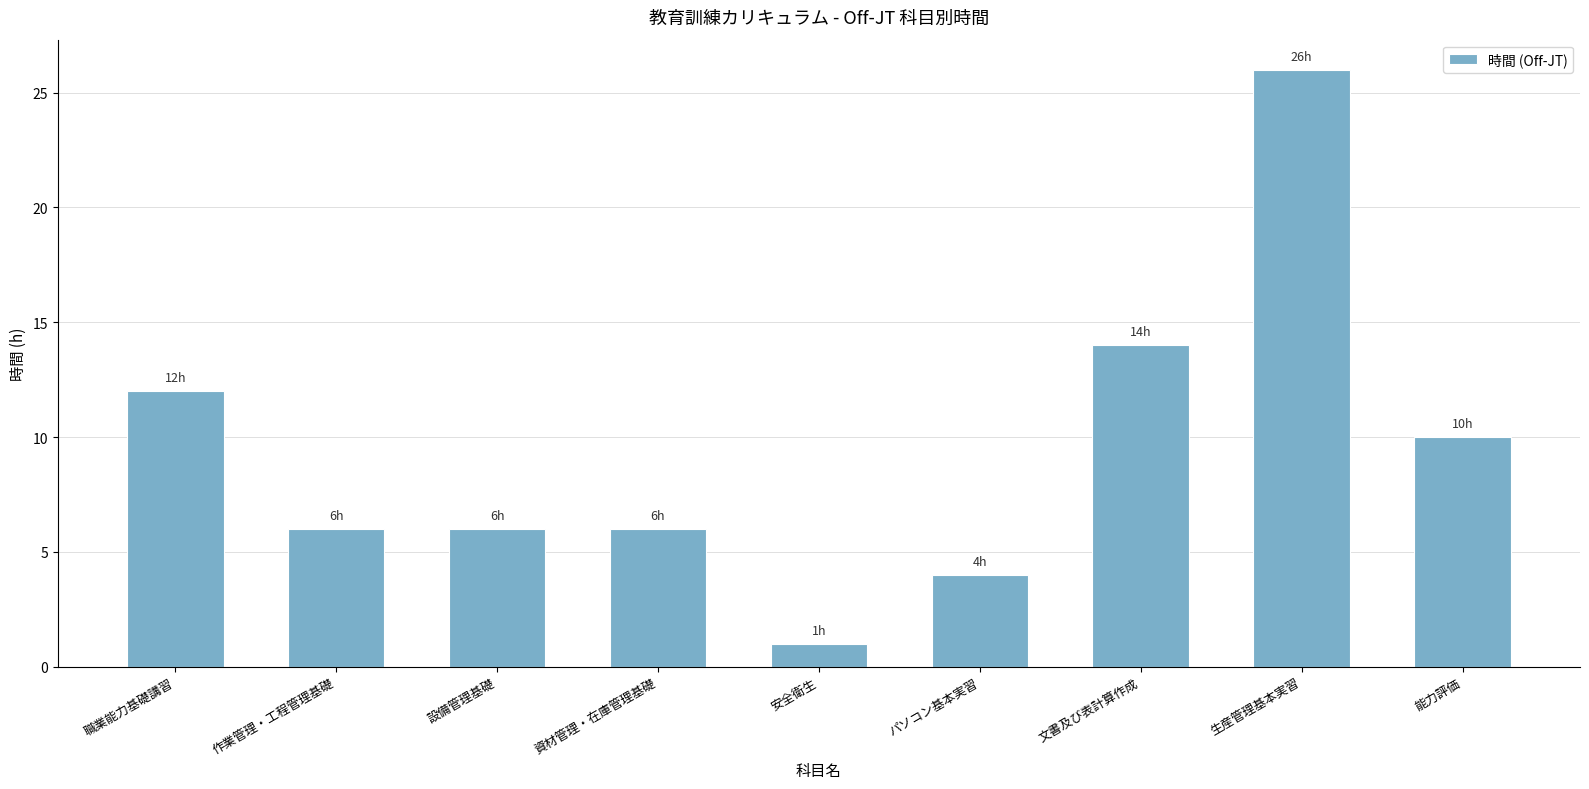

What is the difference between the values at 設備管理基礎 and 職業能力基礎講習?

6